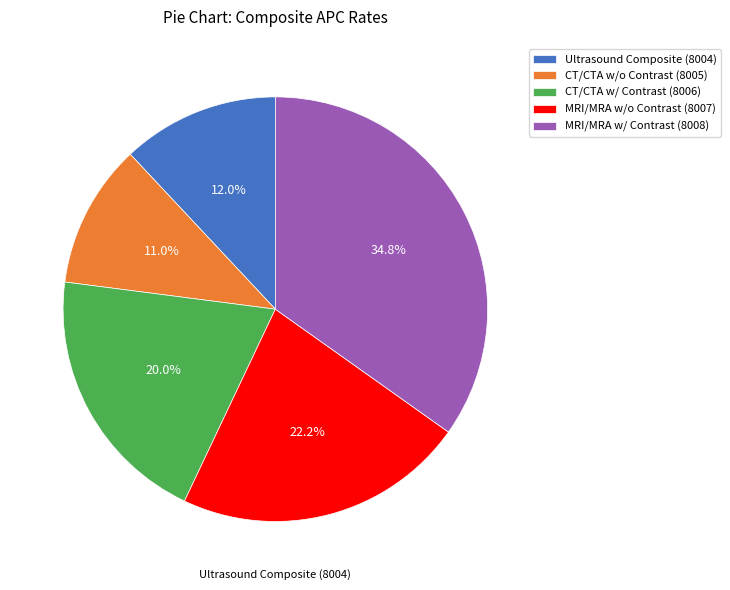

What is the smallest slice in the pie chart?

CT/CTA w/o Contrast (8005)